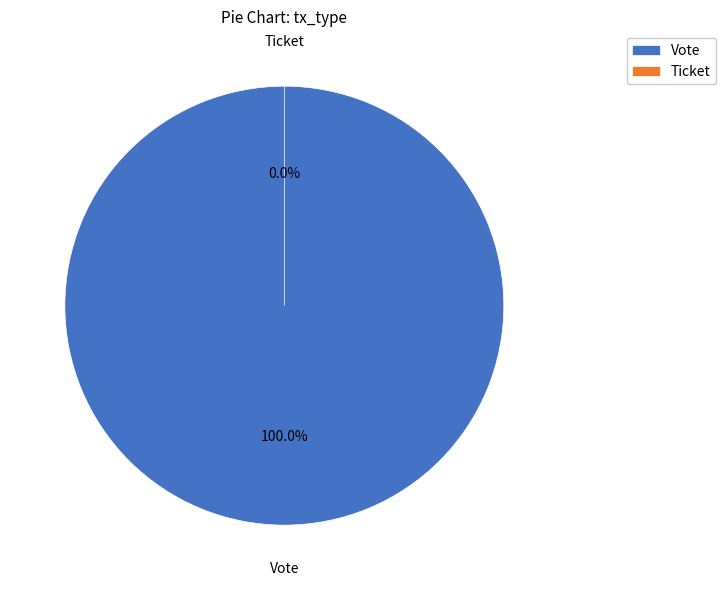

To the nearest percent, what is the difference between the largest and smallest slice percentages?

100%